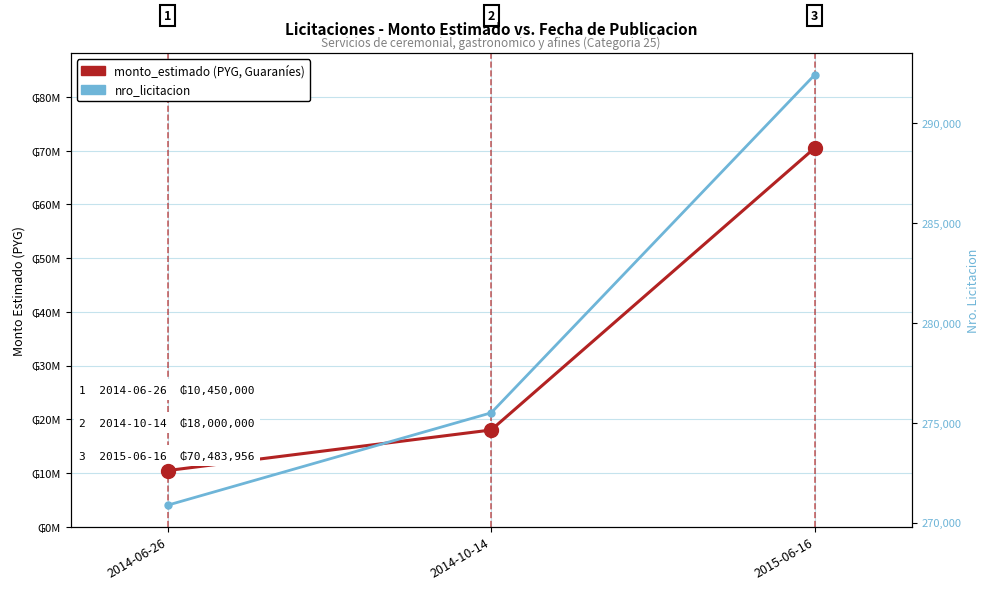

What is the label of the 1st point from the right?

2015-06-16